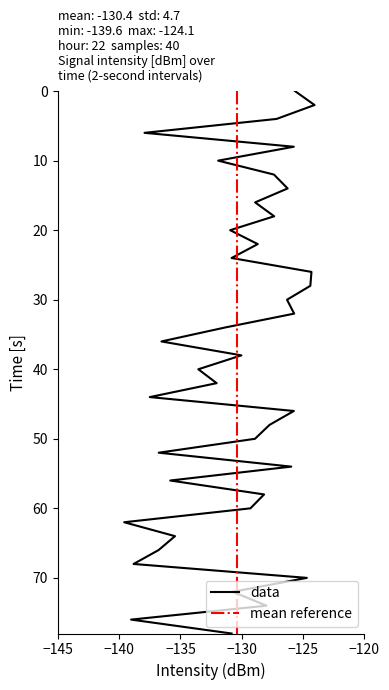

What are all the series names shown in the legend?

data, mean reference